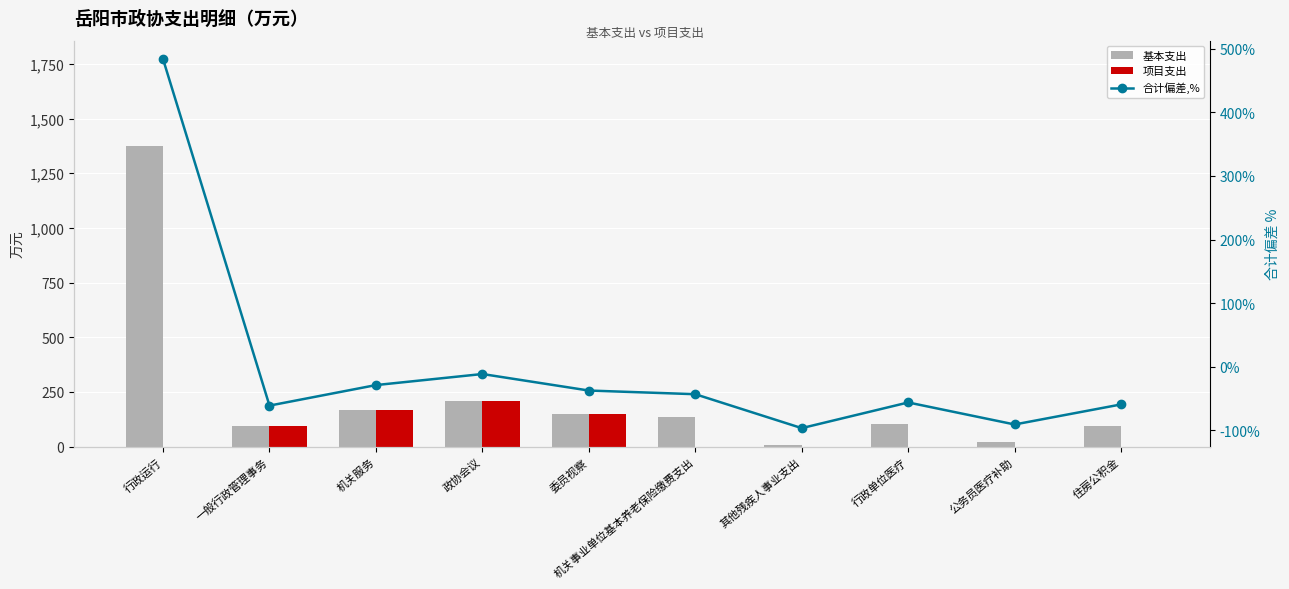

What is the label of the 9th bar from the left?

公务员医疗补助